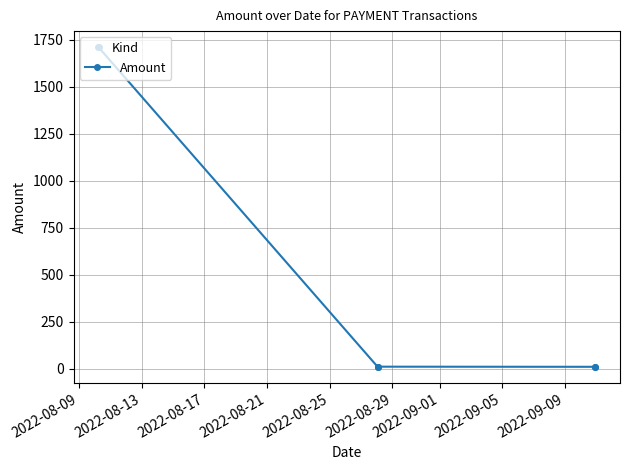

What is the difference between the maximum and minimum values?

1701.8